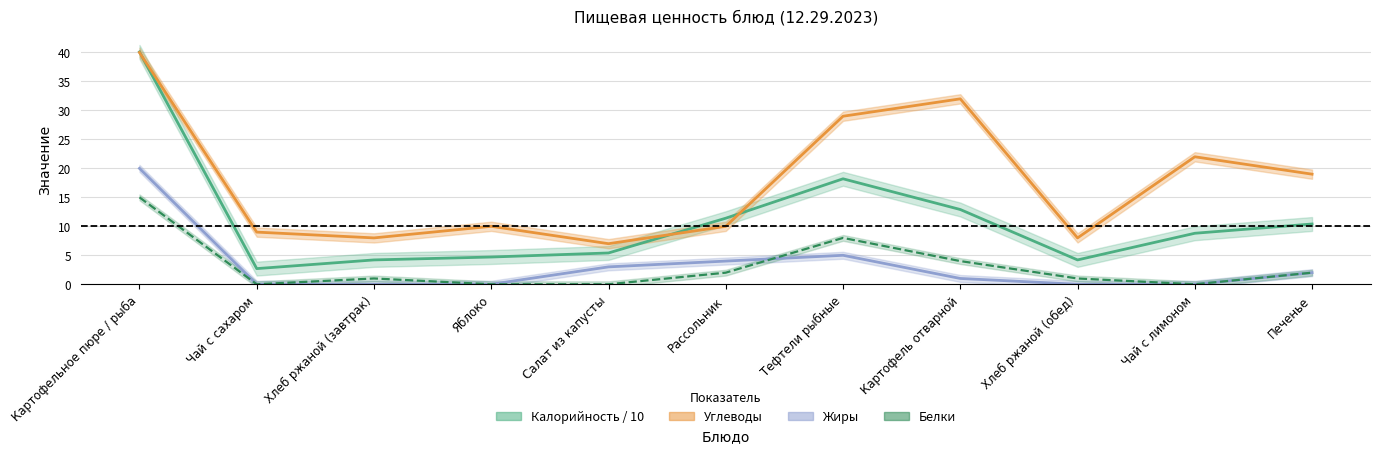

Which series has the widest spread of values?

Калорийность / 10